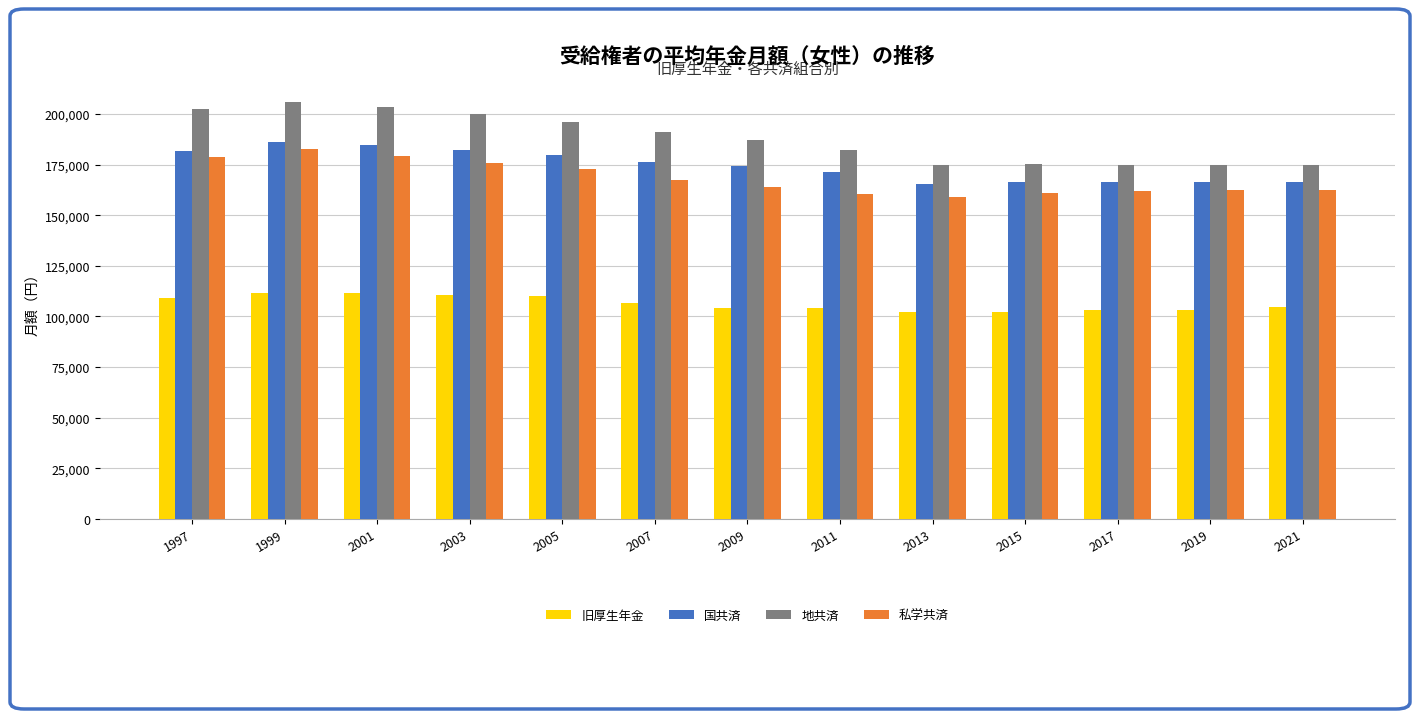

List the series in order of their peak value, lowest first.

旧厚生年金, 私学共済, 国共済, 地共済